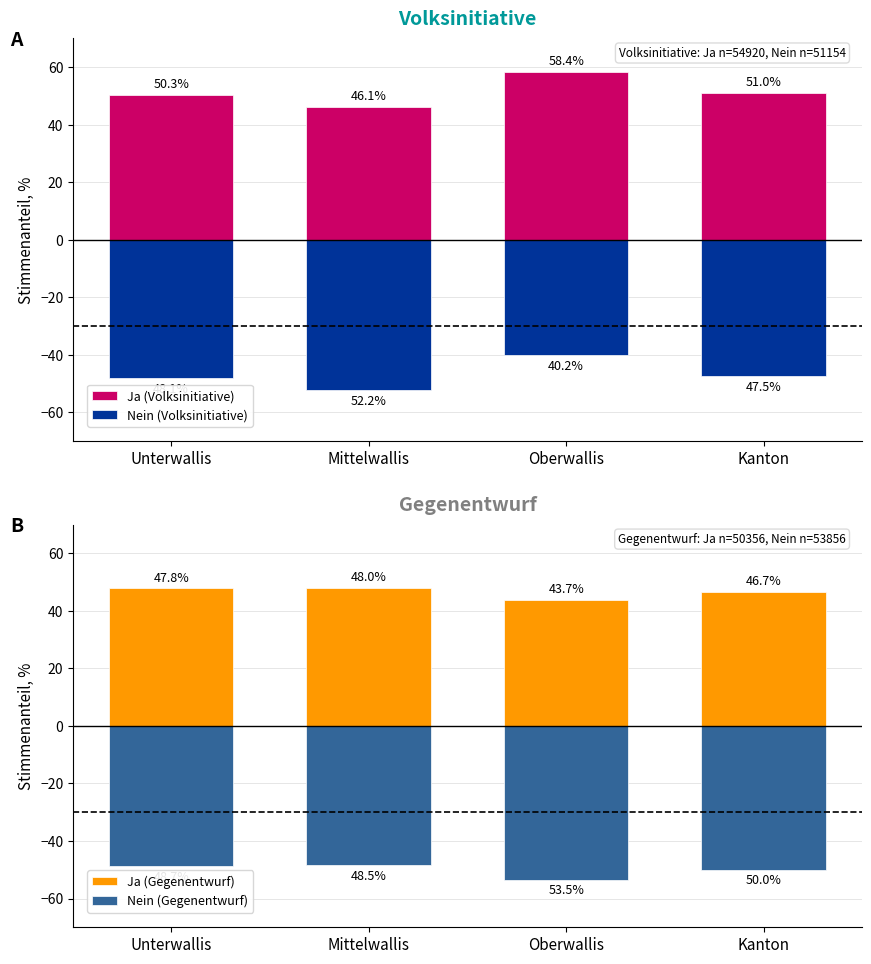

Which label corresponds to the largest value in the chart?

Oberwallis